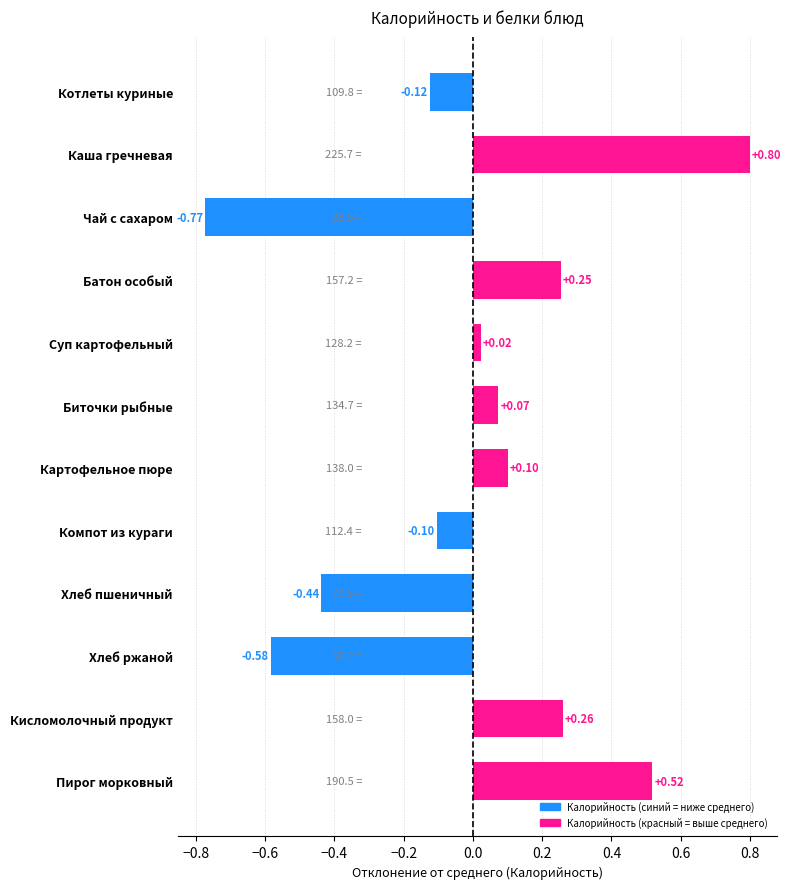

What is the label of the 10th bar from the top?

Хлеб ржаной